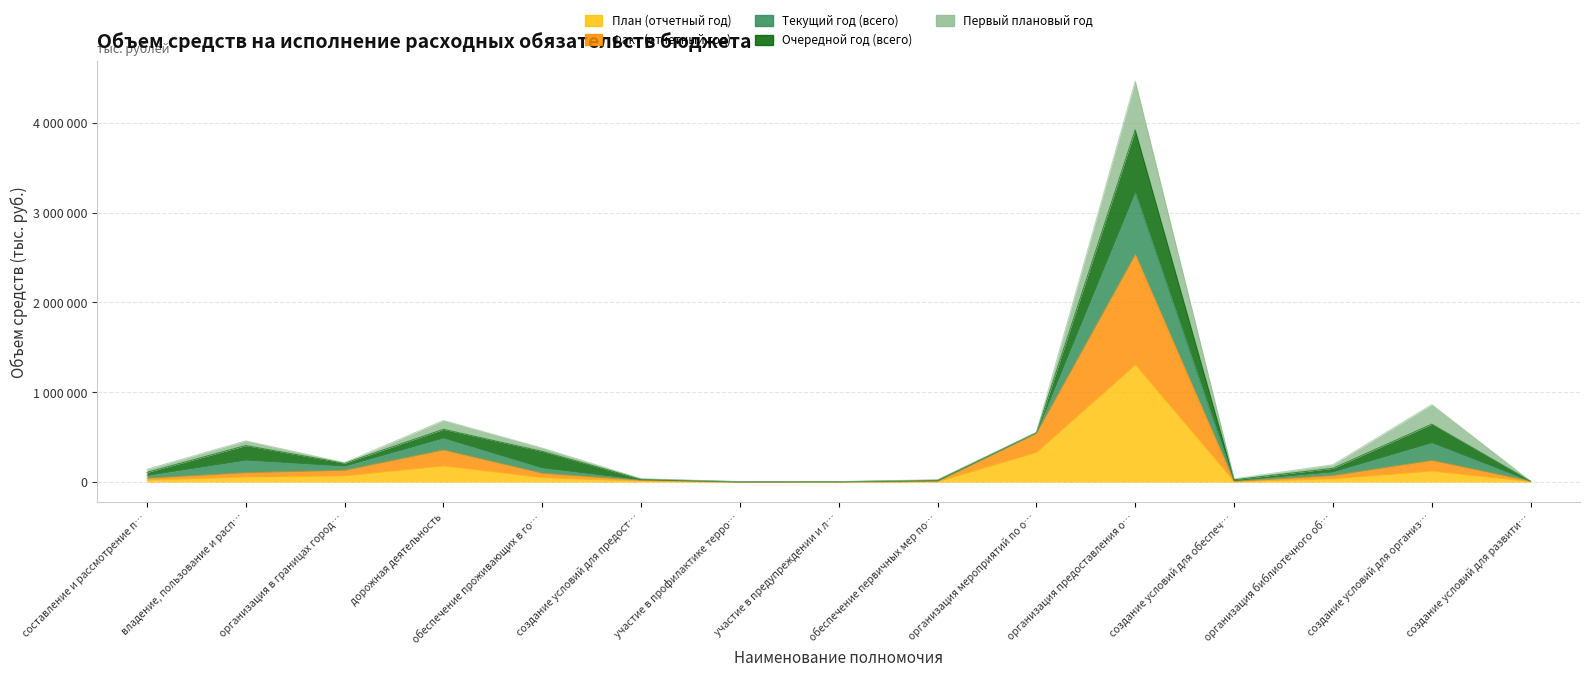

What is the label of the 10th point from the left?

организация мероприятий по о…